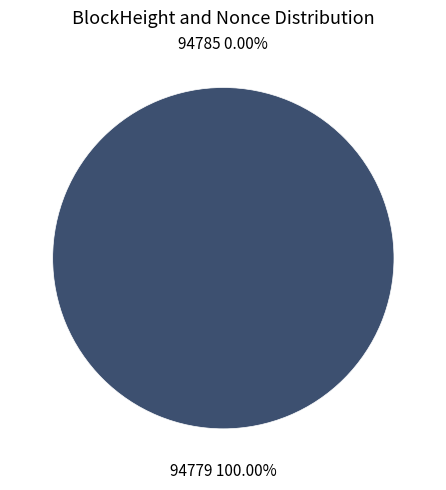

Rank the categories by value from highest to lowest.

94779, 94785